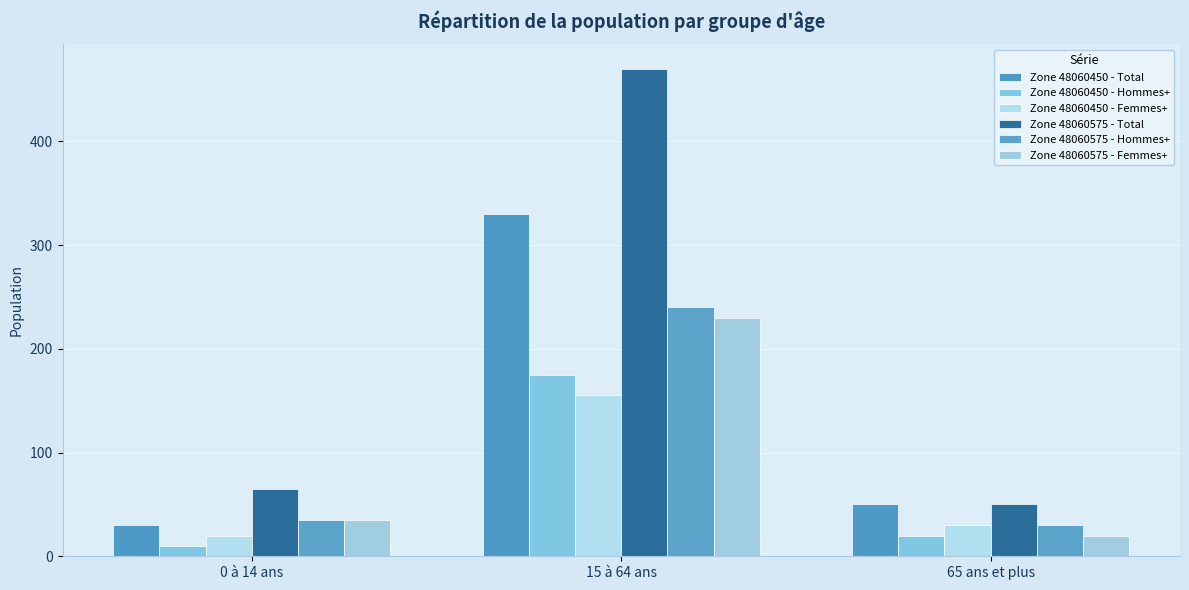

What is the total value across all series at 15 à 64 ans?

1600